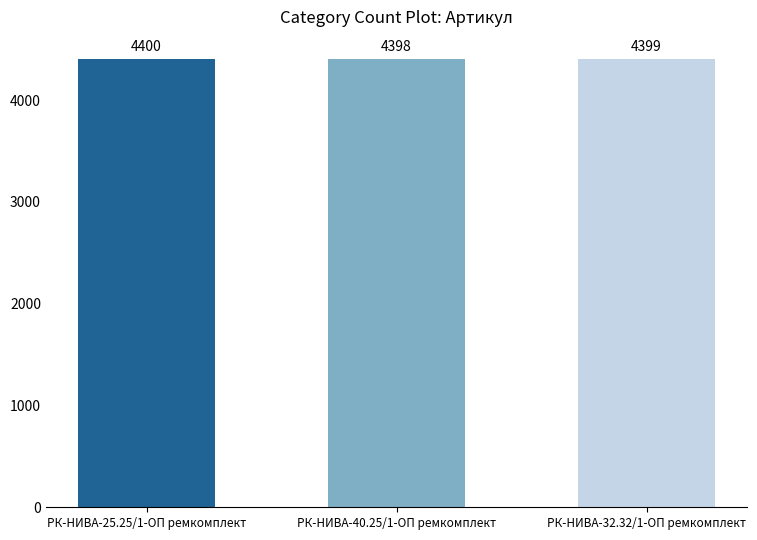

List the labels in order of value, smallest first.

РК-НИВА-40.25/1-ОП ремкомплект, РК-НИВА-32.32/1-ОП ремкомплект, РК-НИВА-25.25/1-ОП ремкомплект